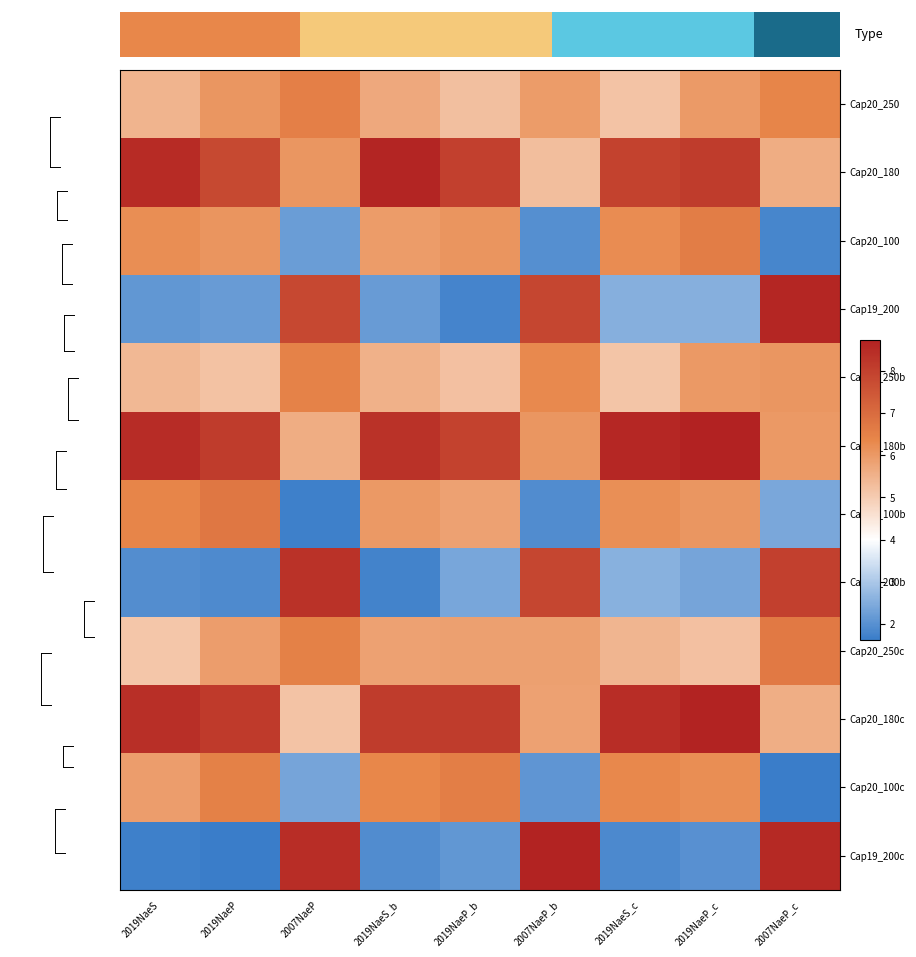

How many data points in Cap20_100 are less than 6?

4